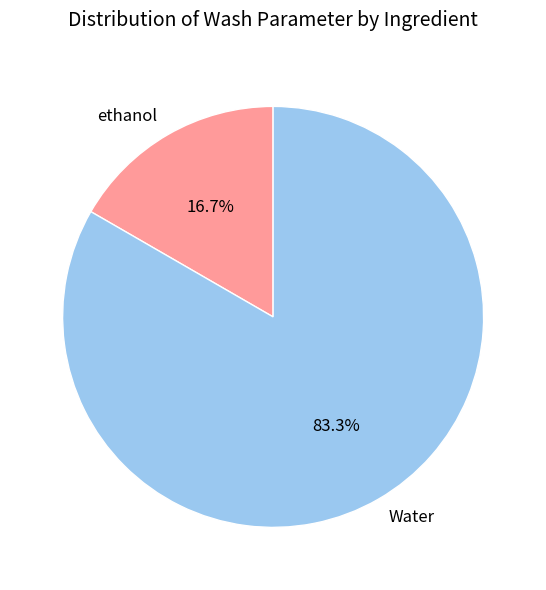

To the nearest percent, what portion does Water represent?

83%